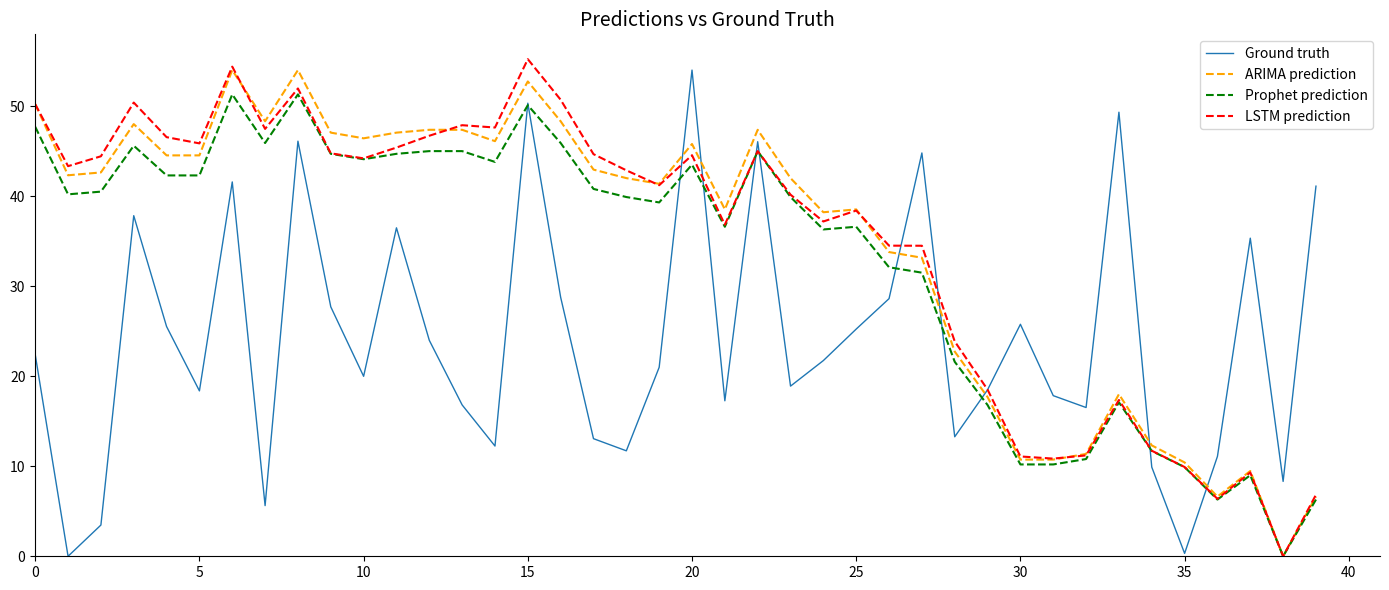

What is the maximum value shown in the chart?

55.2